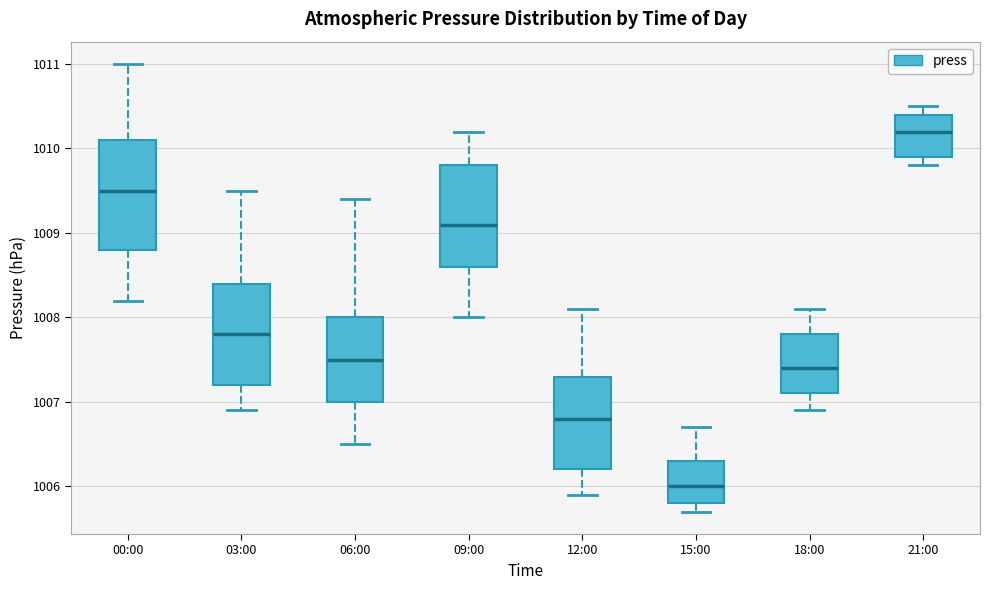

Reading left to right, transcribe this box plot: for each box, give where its median line is, the range the box spans, and where its two whiskers end, as read against the y-axis. The values are not printed on the chart, so give them approximately, as read against the axis.

00:00: median 1009.5, box 1008.8 to 1010.1, whiskers 1008.2 to 1011.0
03:00: median 1007.8, box 1007.2 to 1008.4, whiskers 1006.9 to 1009.5
06:00: median 1007.5, box 1007.0 to 1008.0, whiskers 1006.5 to 1009.4
09:00: median 1009.1, box 1008.6 to 1009.8, whiskers 1008.0 to 1010.2
12:00: median 1006.8, box 1006.2 to 1007.3, whiskers 1005.9 to 1008.1
15:00: median 1006.0, box 1005.8 to 1006.3, whiskers 1005.7 to 1006.7
18:00: median 1007.4, box 1007.1 to 1007.8, whiskers 1006.9 to 1008.1
21:00: median 1010.2, box 1009.9 to 1010.4, whiskers 1009.8 to 1010.5